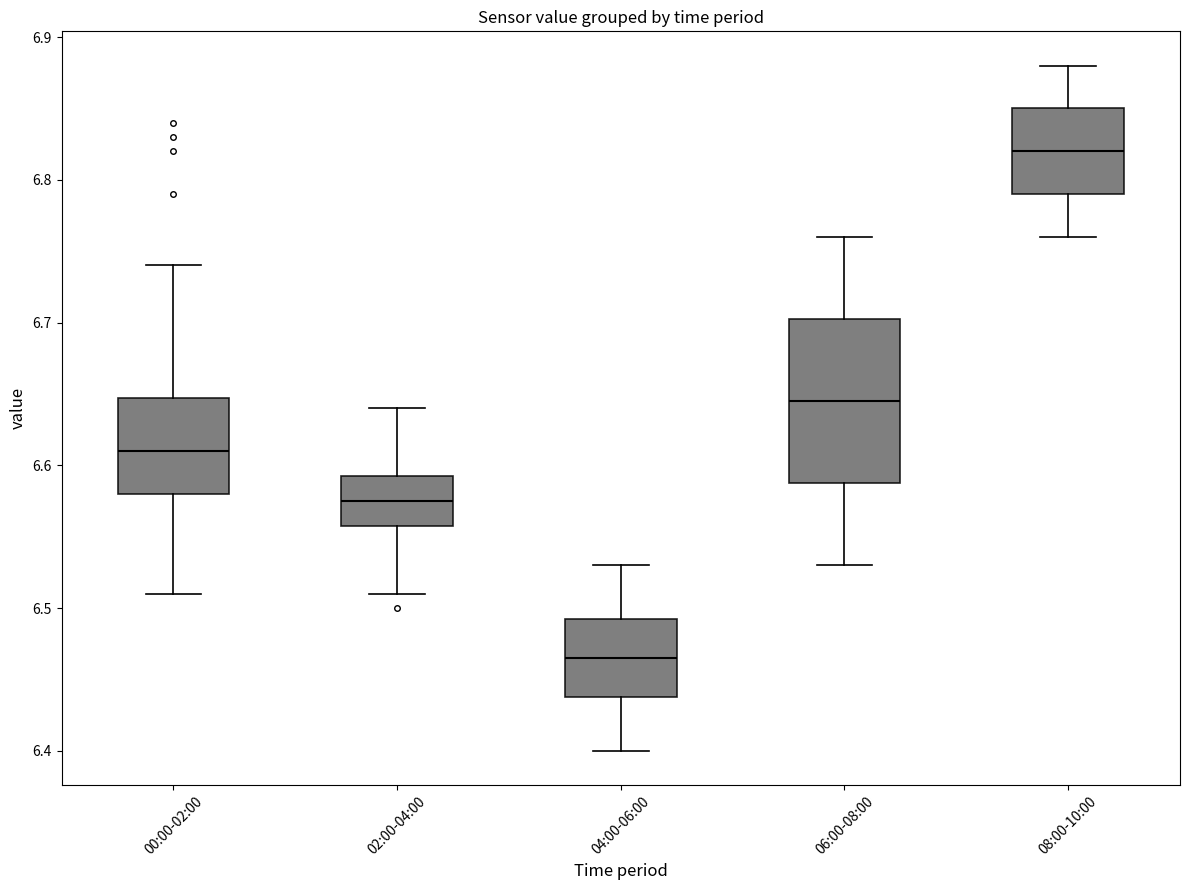

Which box's median line is the lowest?

04:00-06:00